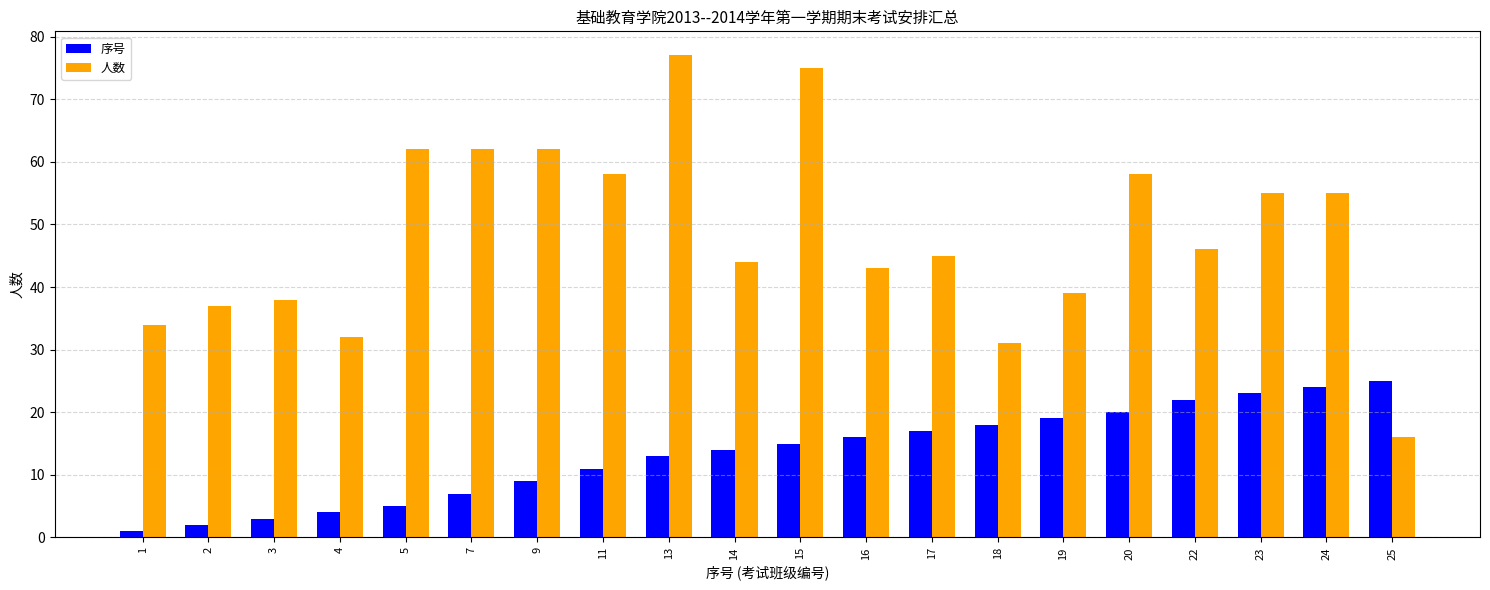

The 序号 series shows 23 at 14. True or false?

False